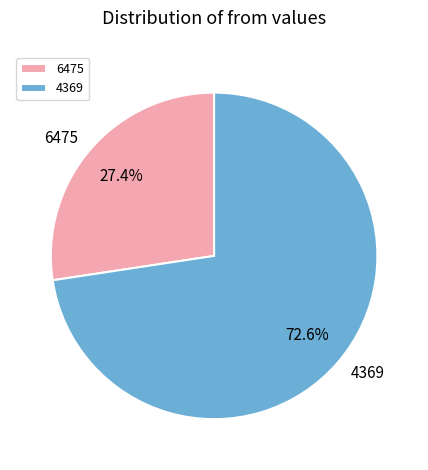

Between 6475 and 4369, which is larger?

4369